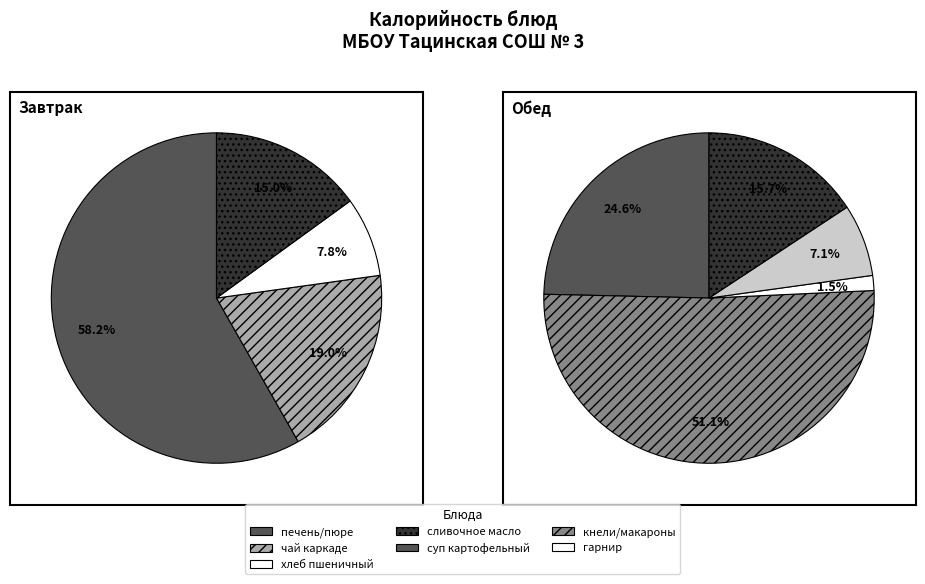

Between гарнир and сливочное масло, which is larger?

сливочное масло